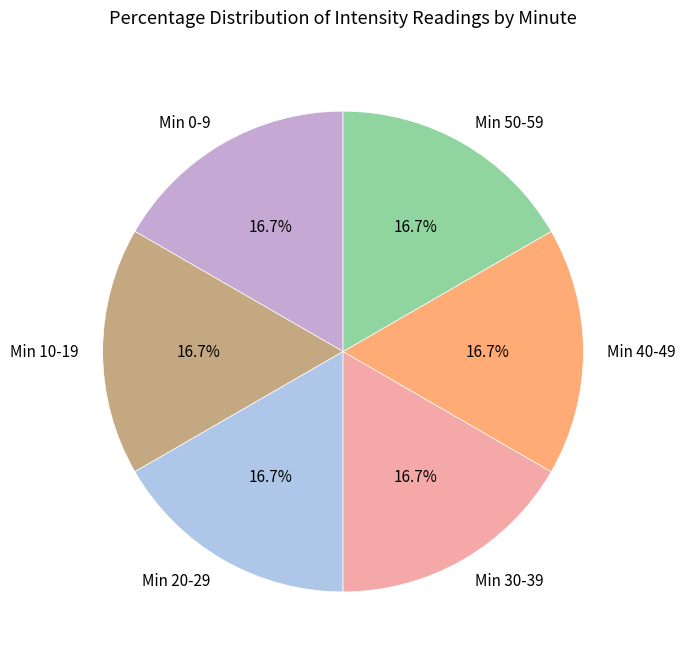

Is there a majority slice in this chart?

No